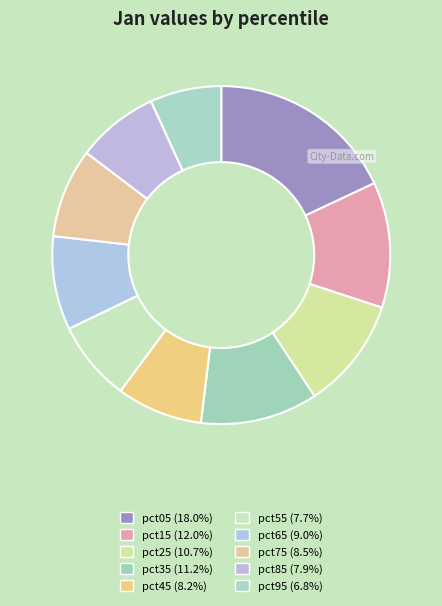

True or false: pct75 accounts for 1% of the total.

False